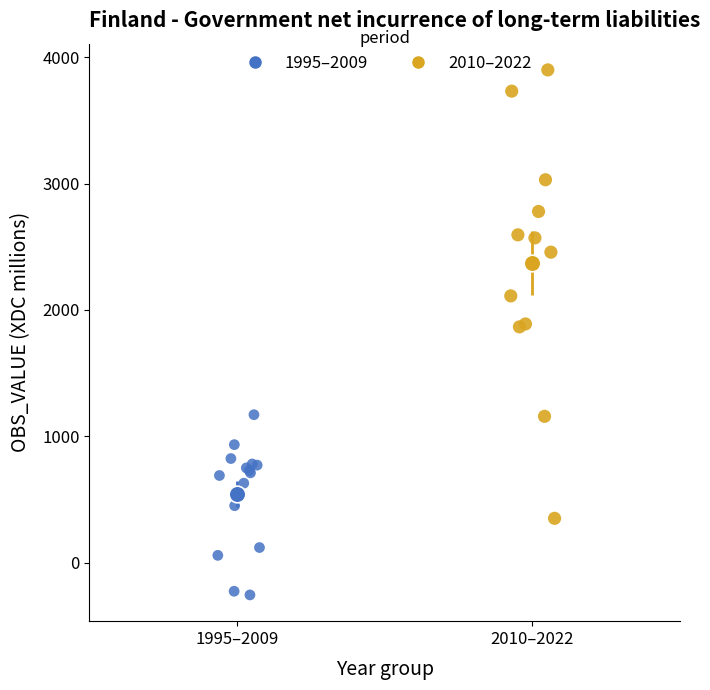

Which series reaches the maximum Y coordinate?

2010–2022